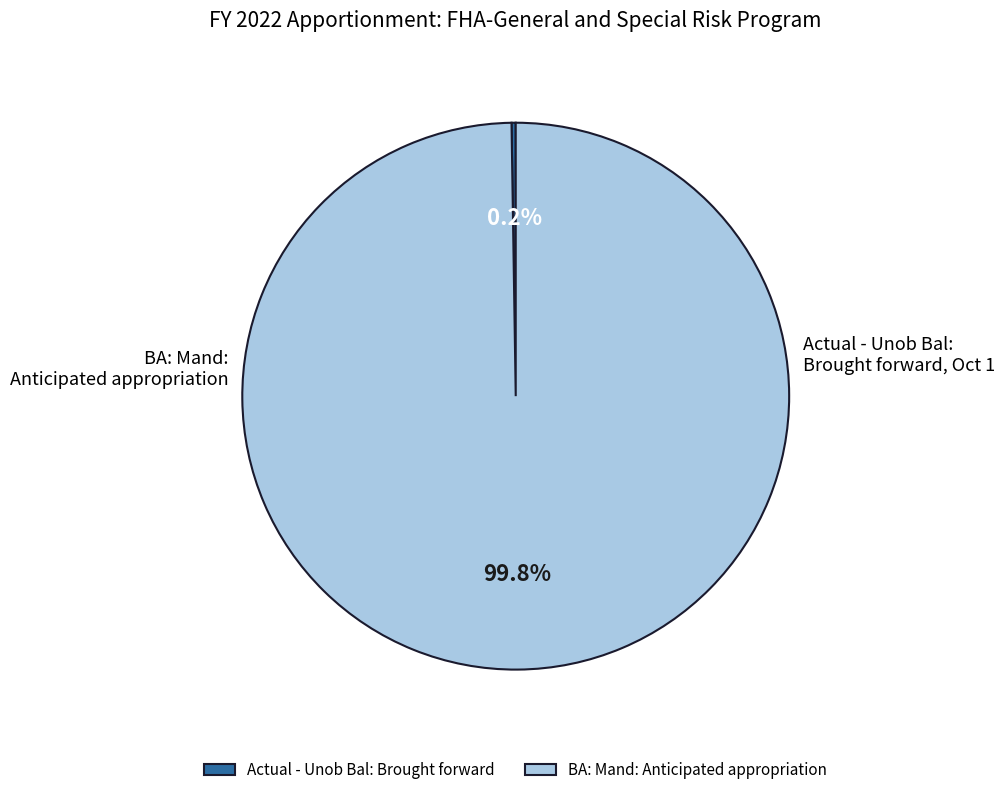

Which category accounts for the majority?

BA: Mand: Anticipated appropriation